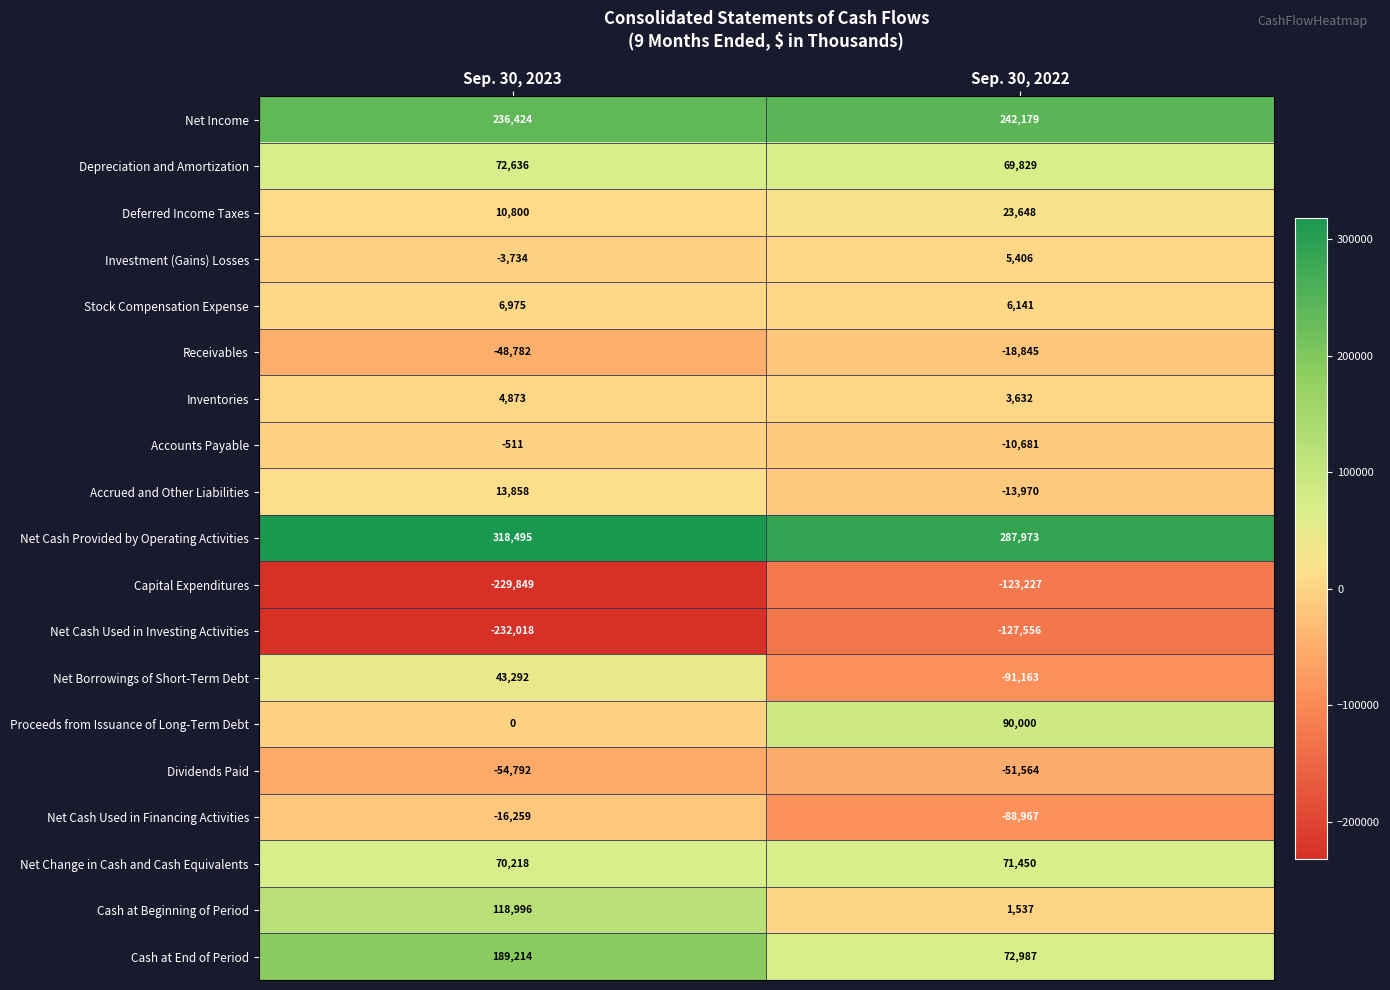

What is the difference between the maximum and minimum values in the Net Borrowings of Short-Term Debt series?

134455